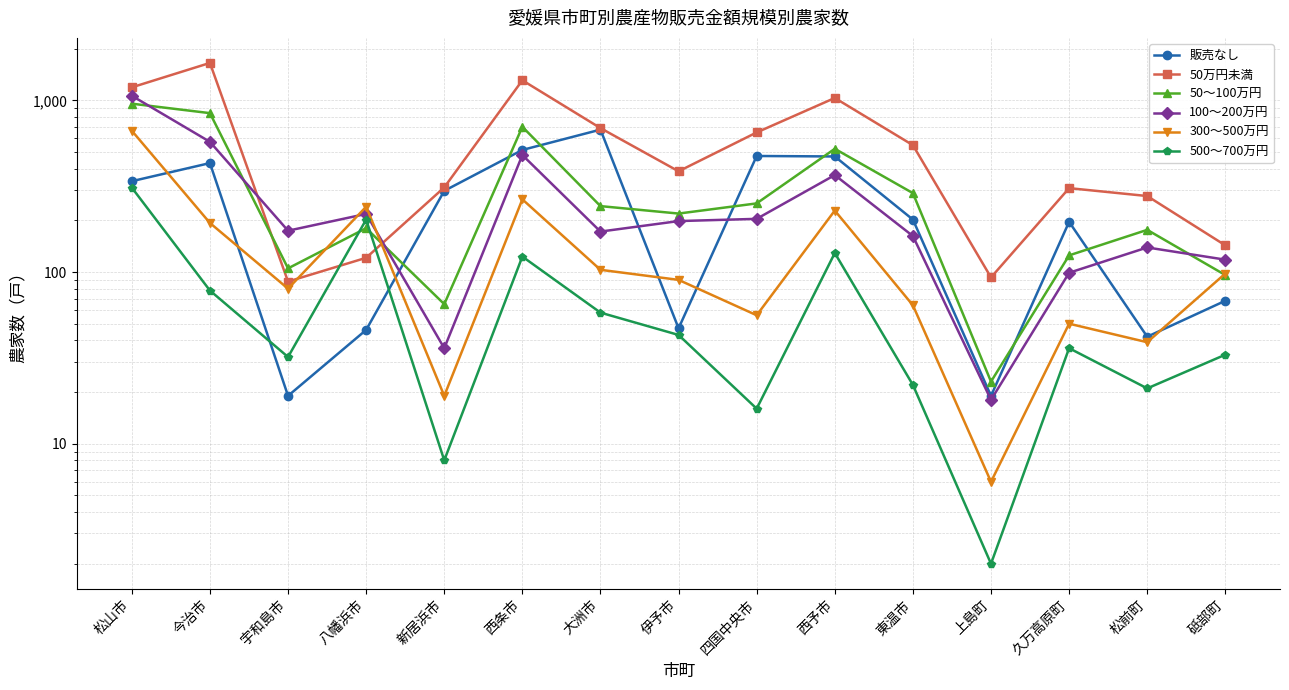

Where is the first local minimum for 販売なし?

宇和島市